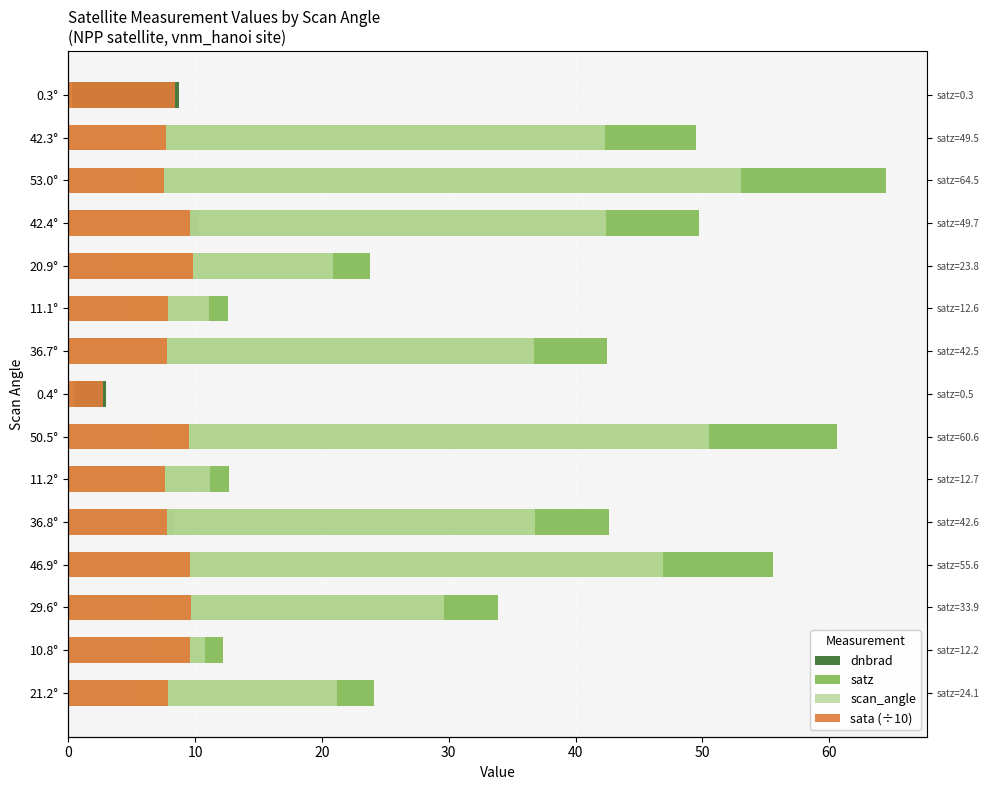

What is the spread (max minus min) of values at 21.2°?

19.1